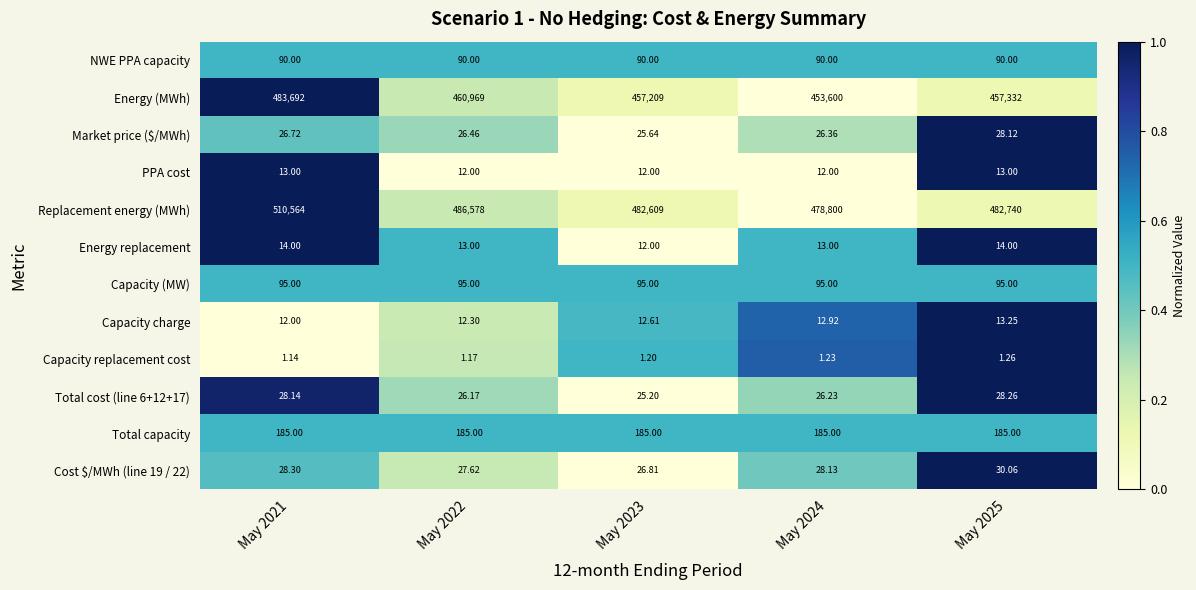

Which series has the largest range (max minus min)?

Replacement energy (MWh)